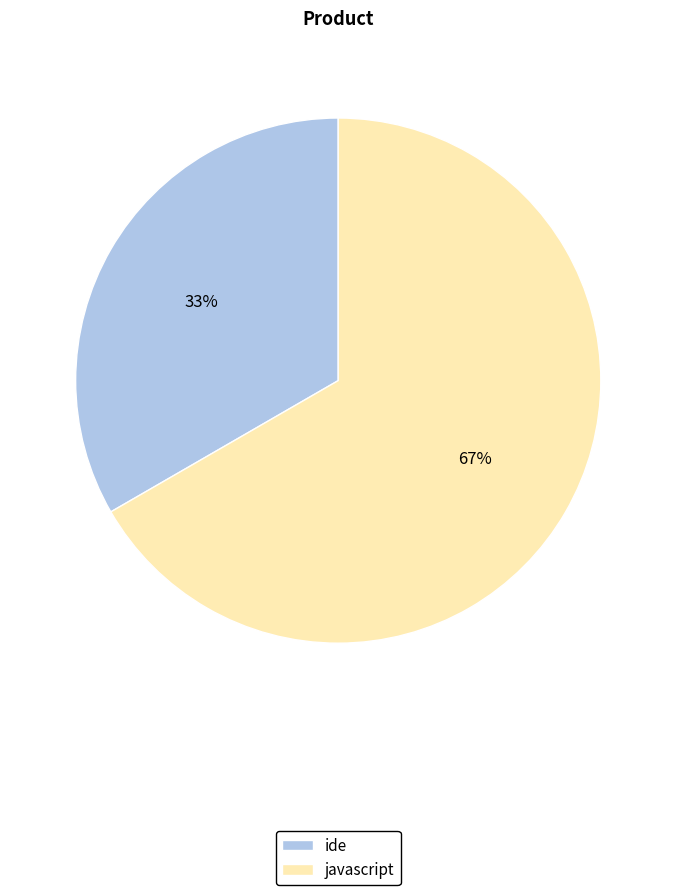

To the nearest percent, what percentage of the pie is ide?

33%